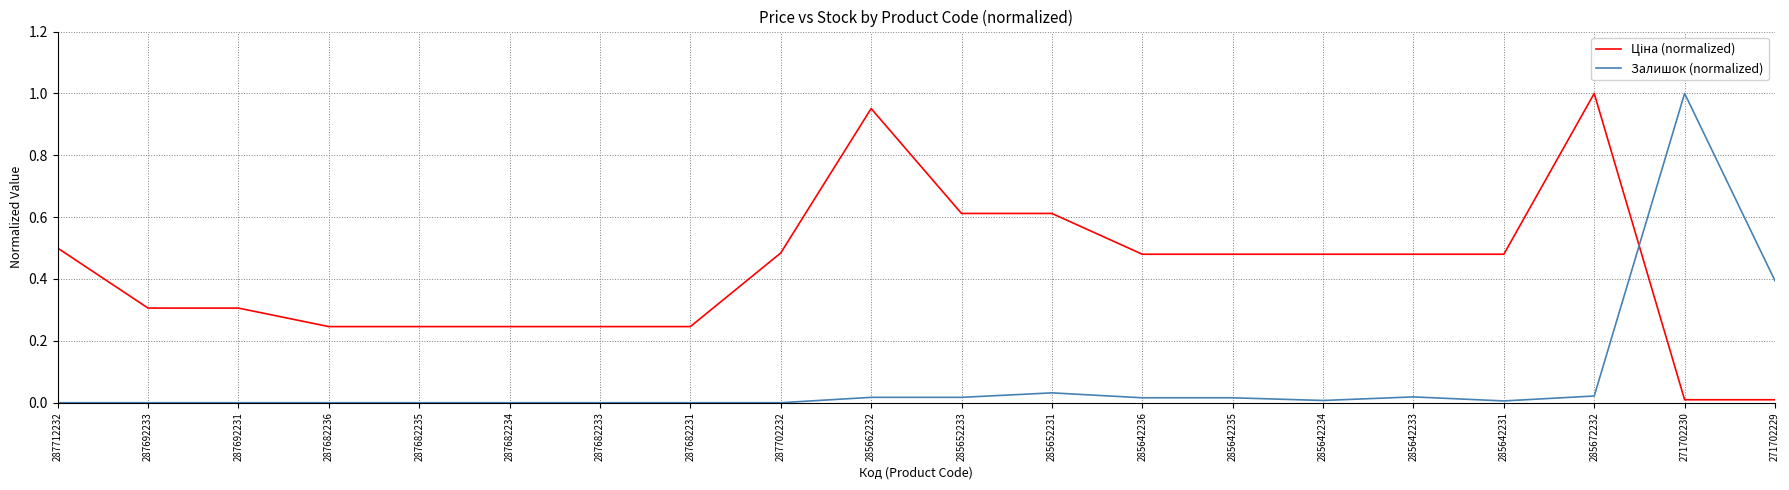

Which category has the highest value in the Залишок (normalized) series?

271702230